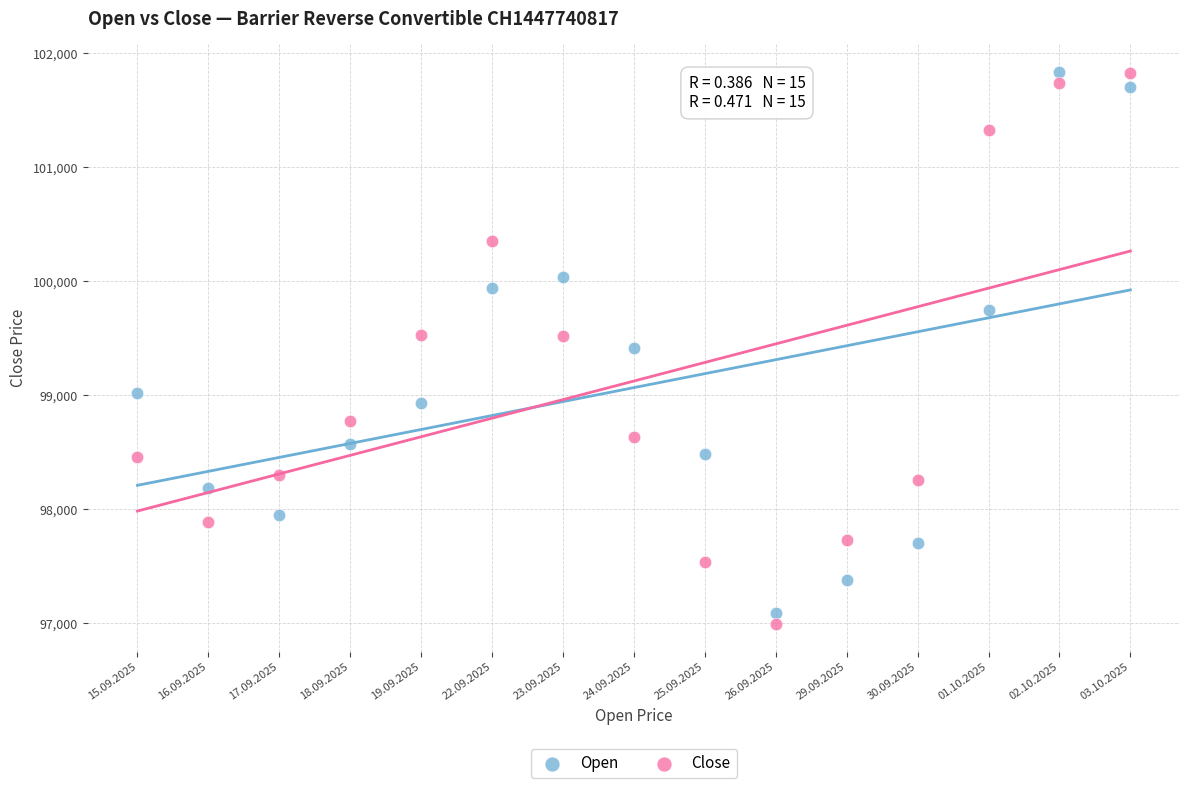

What are all the series names shown in the legend?

Open, Close